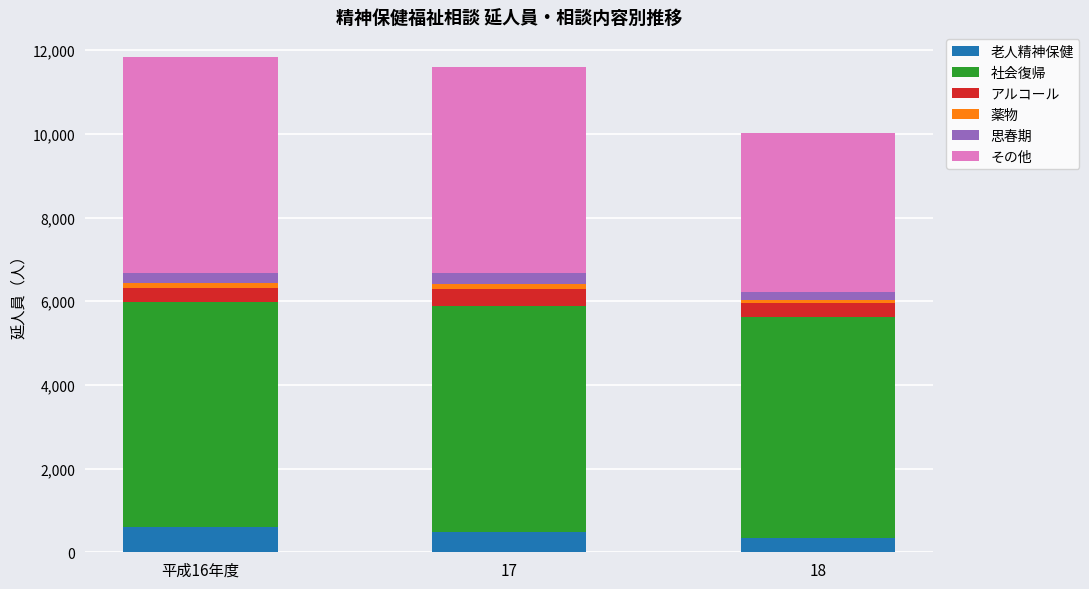

What is the difference between the maximum and minimum values in the 老人精神保健 series?

255